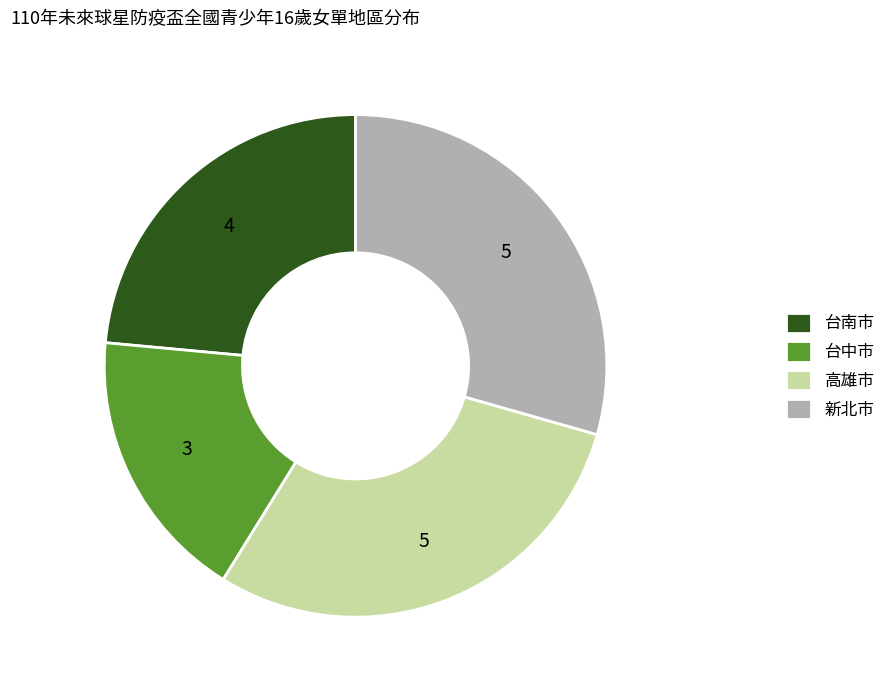

Does 新北市 represent more than half of the total?

No